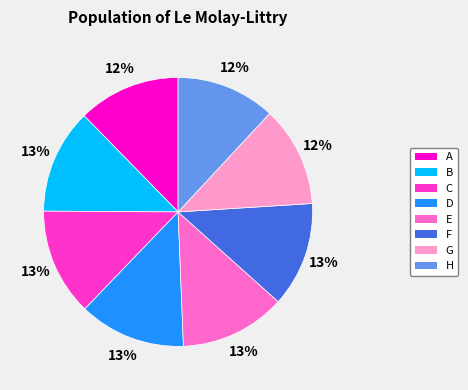

To the nearest percent, what percentage of the pie is H?

12%